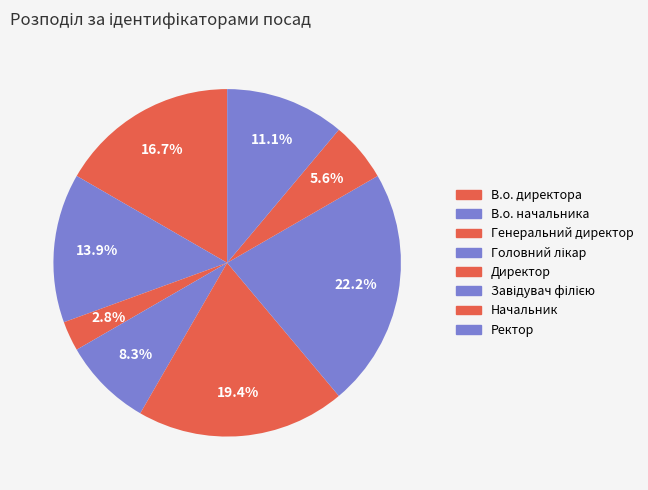

What portion of the pie excludes Генеральний директор?

97.2%